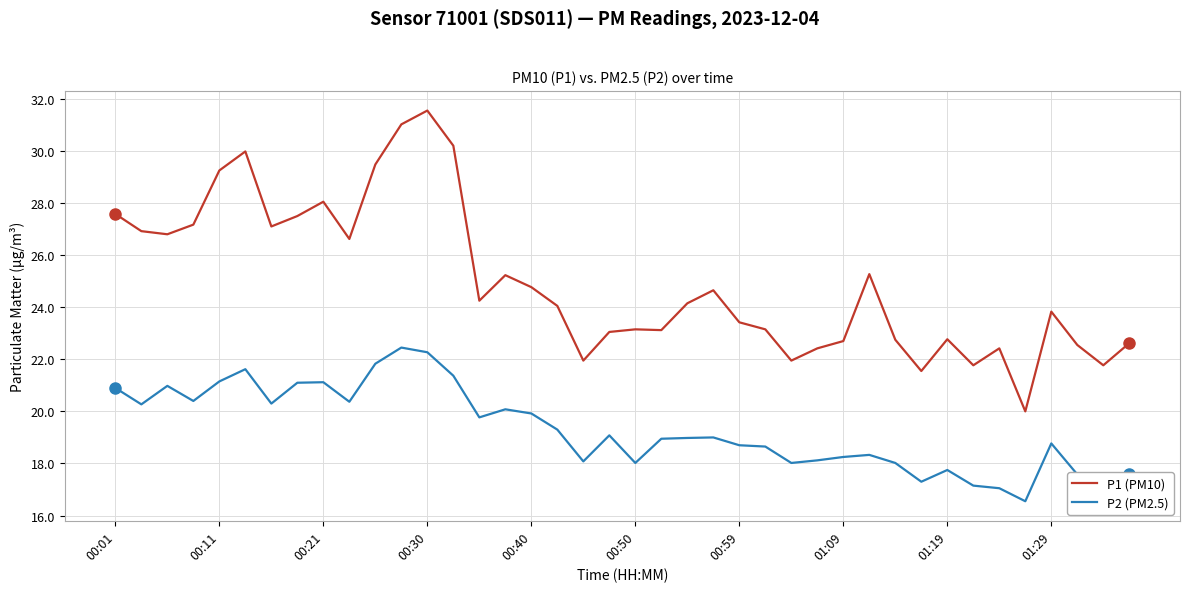

Rank the series by their average value, from highest to lowest.

P1 (PM10), P2 (PM2.5)